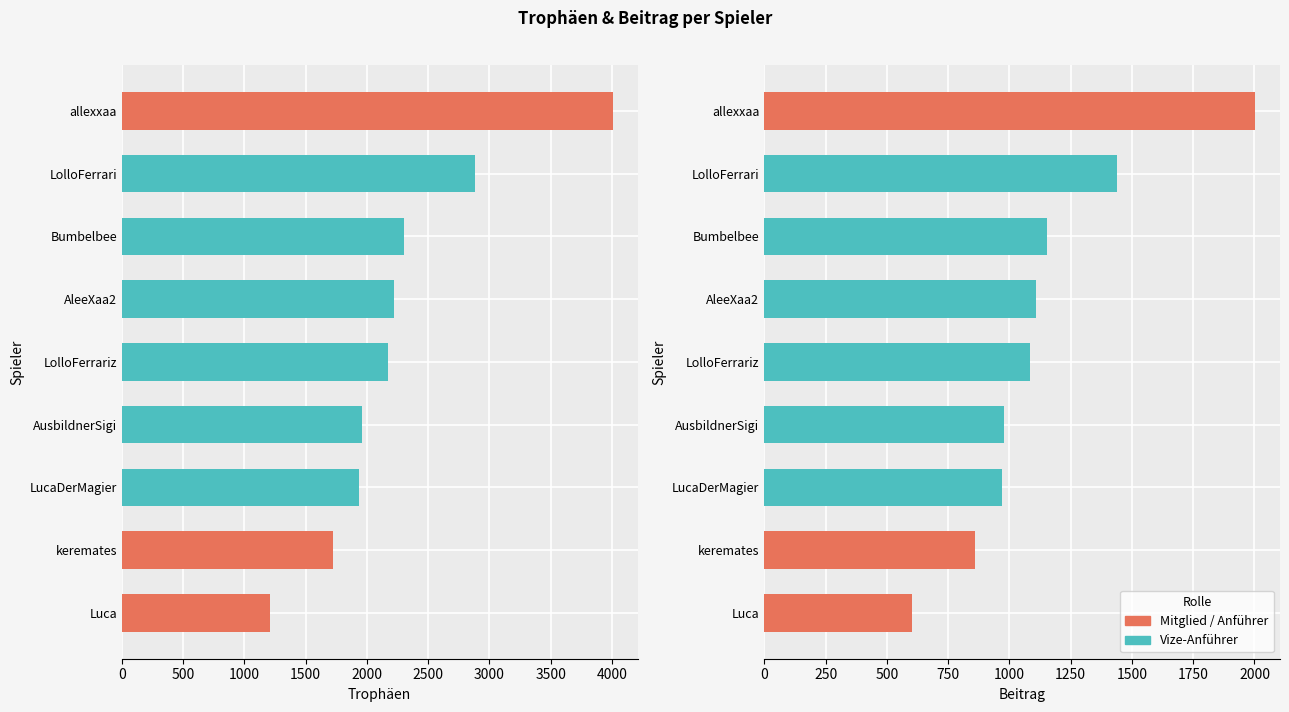

The Beitrag series shows 1848 at AleeXaa2. True or false?

False